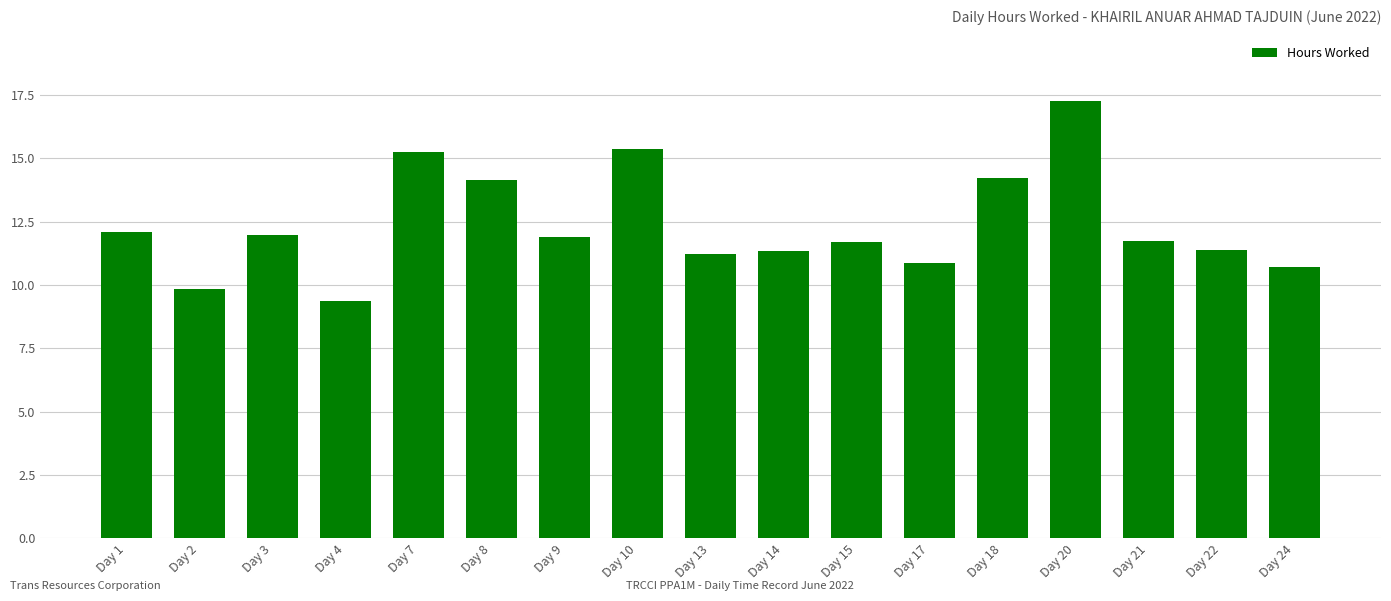

What is the approximate value at Day 7?

15.3